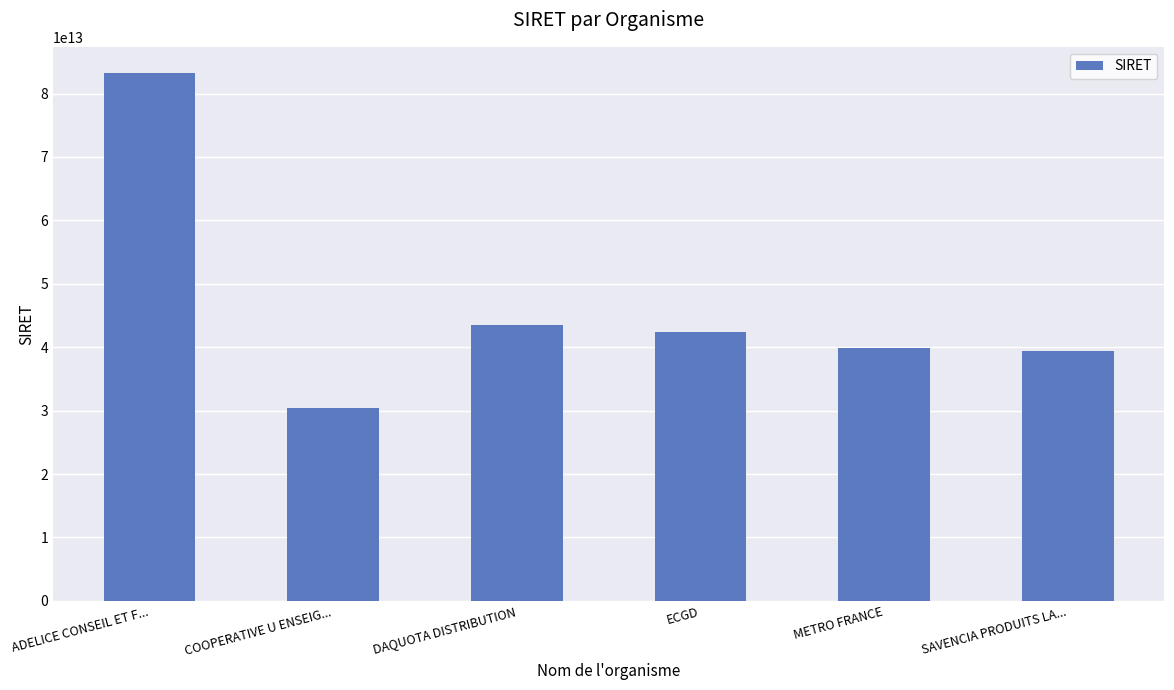

How many categories are shown in the chart?

6